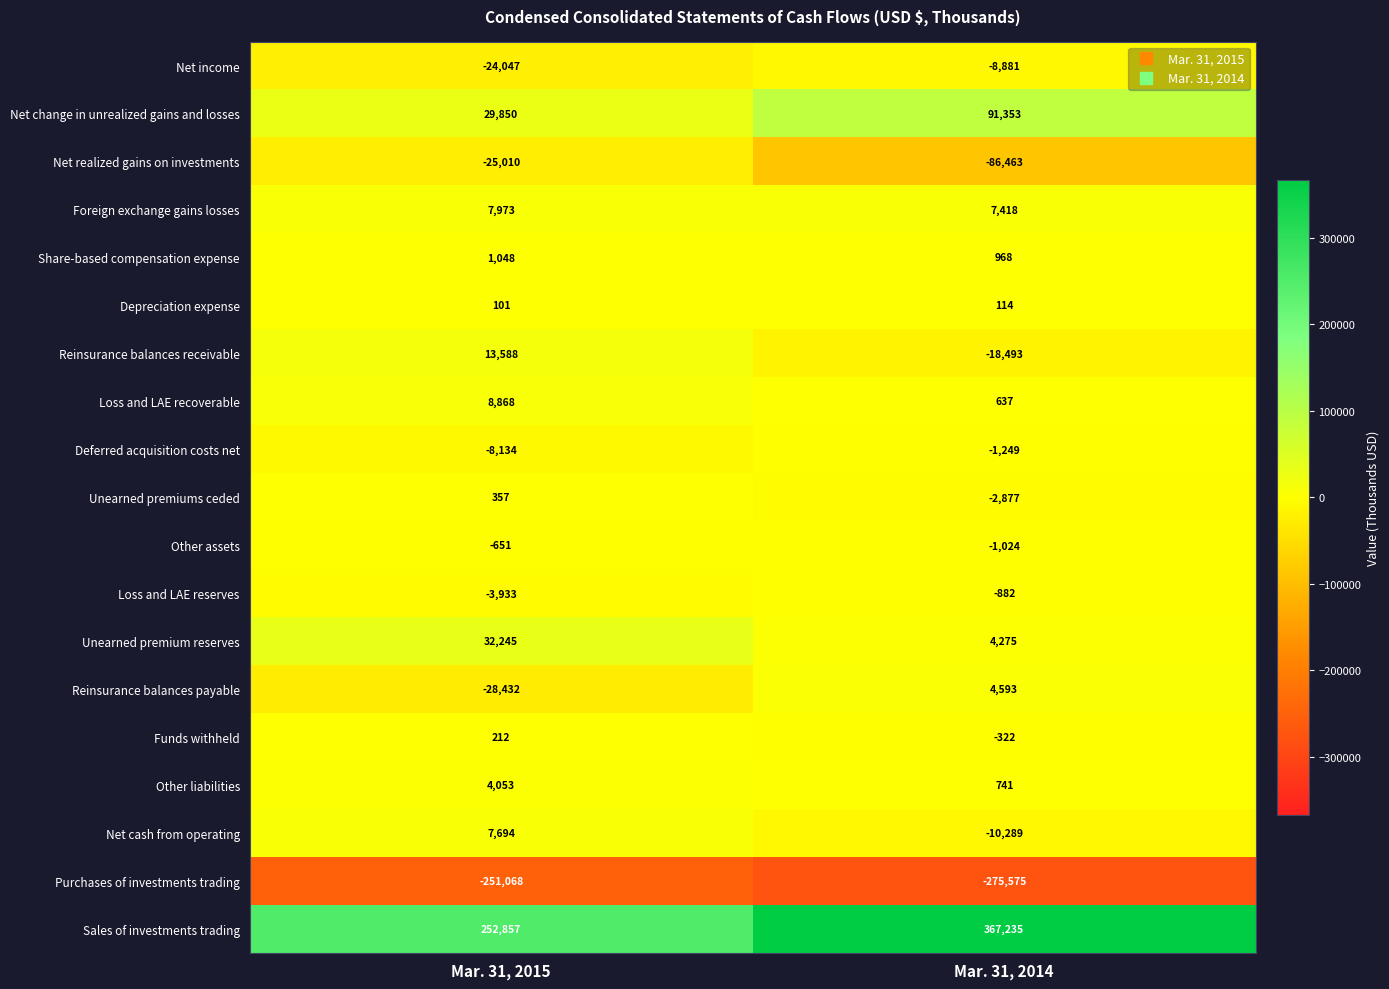

Which series has the largest range (max minus min)?

Sales of investments trading